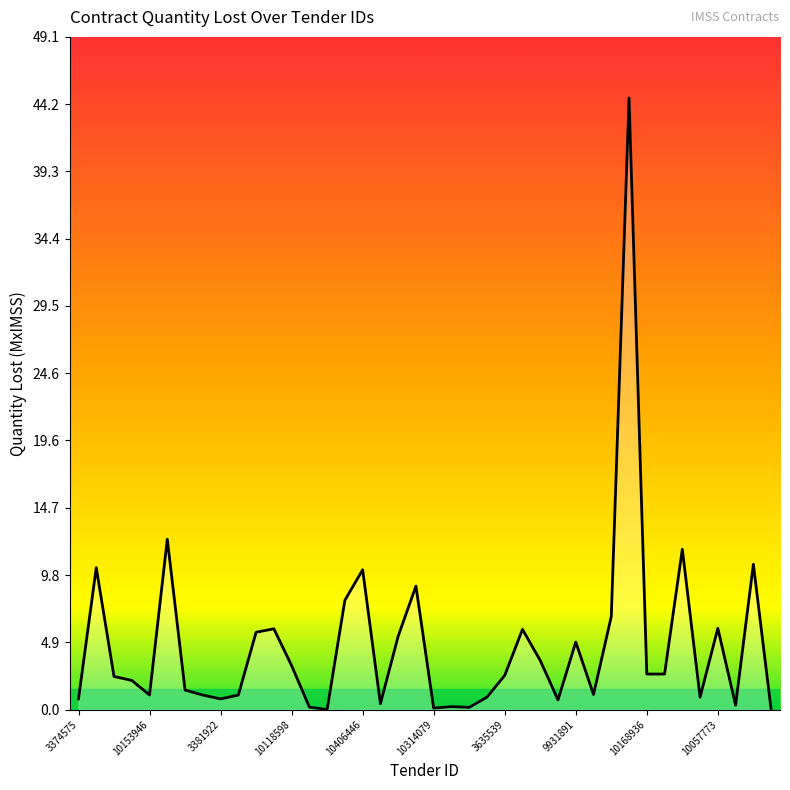

What is the difference between the maximum and minimum values?

44.7